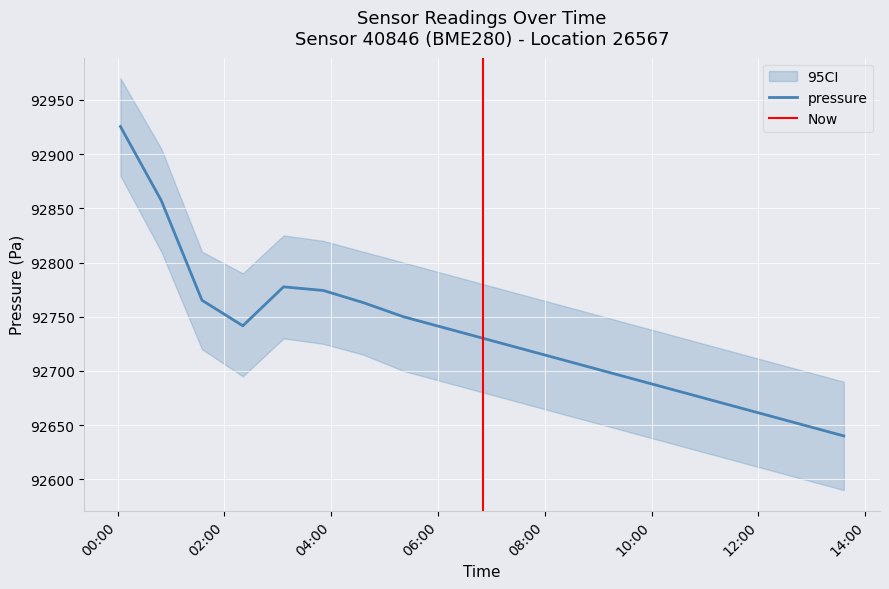

At which category does the chart reach its peak across all series?

00:03